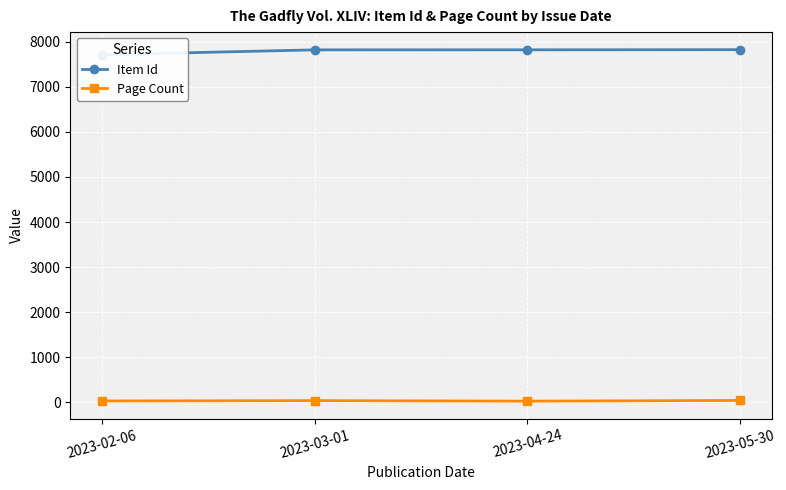

What is the maximum value shown in the chart?

7826